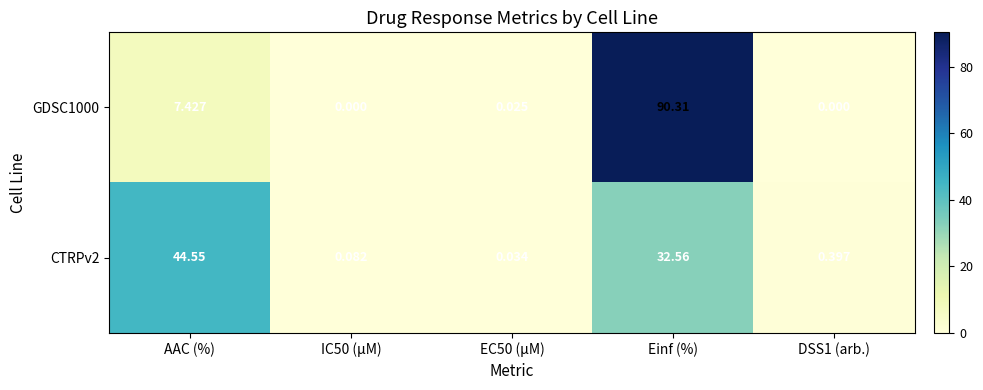

Rank the series at AAC (%) from highest to lowest value.

CTRPv2, GDSC1000